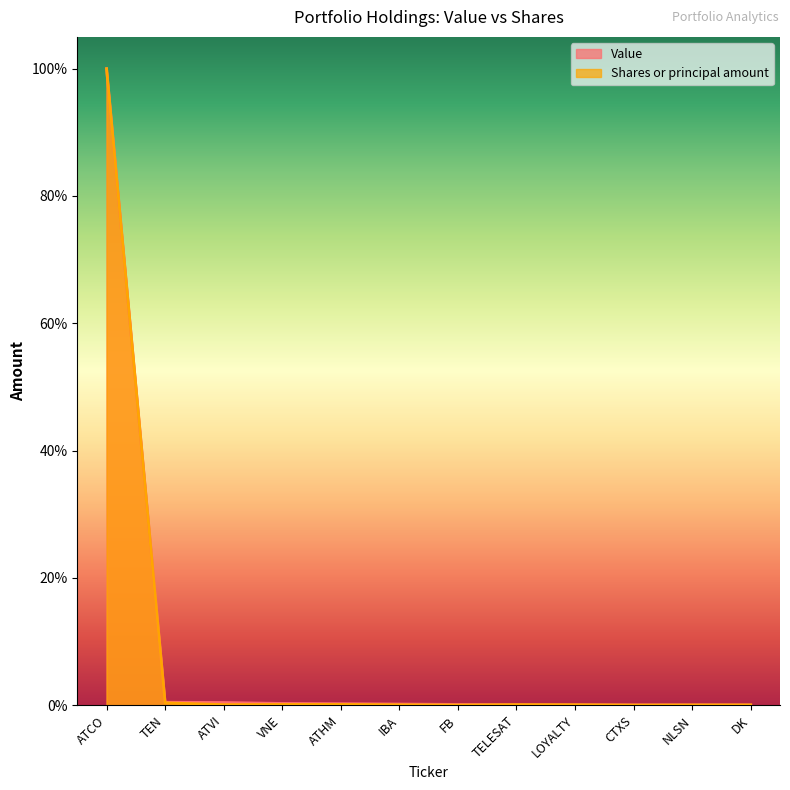

What is the difference between the highest and lowest values at TEN?

0.1